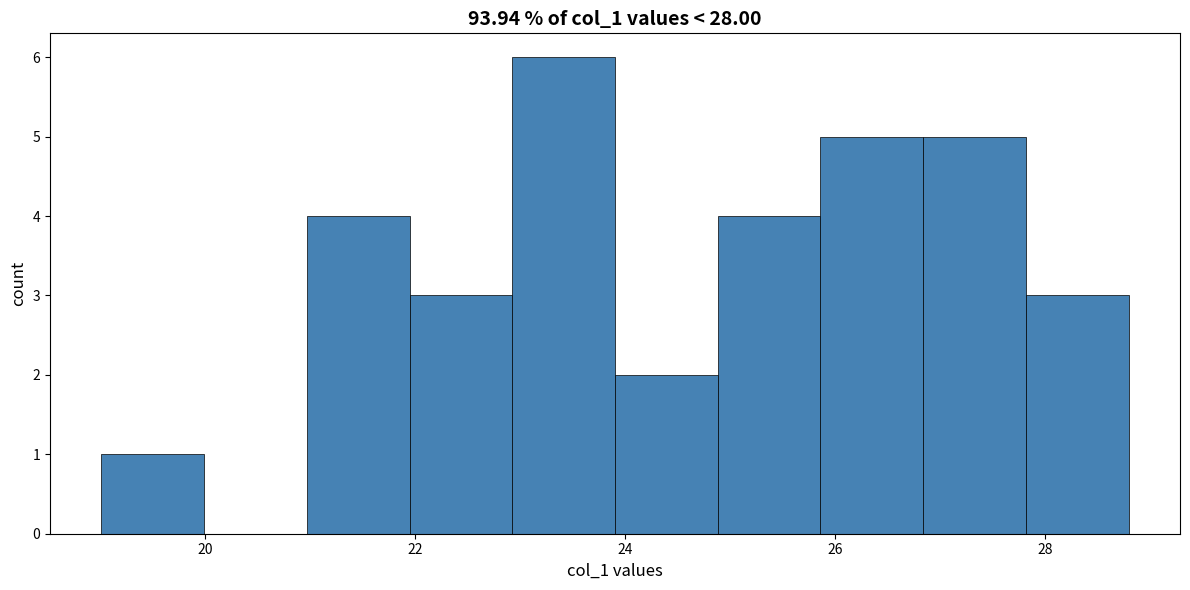

Reading left to right, list every bar in this chart as the range it spans on the x-axis followed by its height. Neither the bar edges nor the heights are printed on the chart, so give them approximately, as read against the axes.

19.0 to 20.0: 1
20.0 to 21.0: 0
21.0 to 22.0: 4
22.0 to 23.0: 3
23.0 to 24.0: 6
24.0 to 24.8: 2
24.8 to 25.8: 4
25.8 to 26.8: 5
26.8 to 27.8: 5
27.8 to 28.8: 3